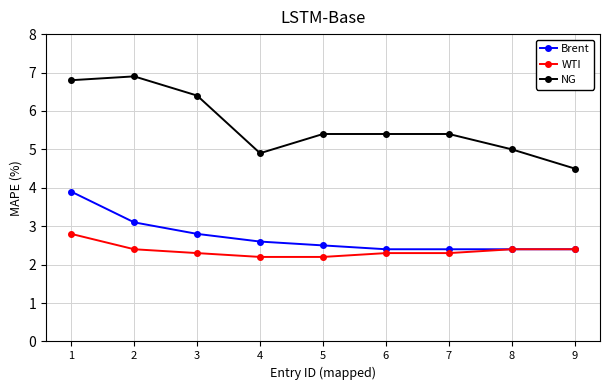

At how many categories does at least one series exceed 3?

9